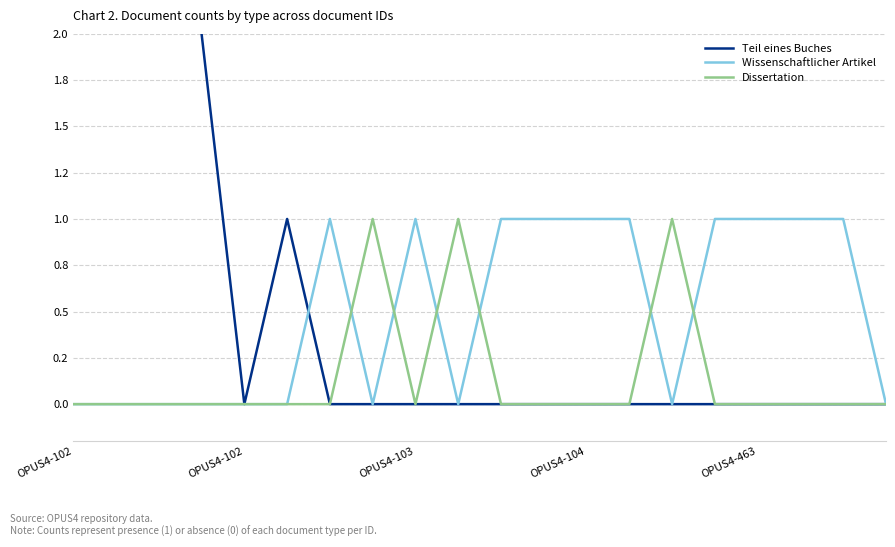

The Teil eines Buches series shows 0 at OPUS4-463. True or false?

True